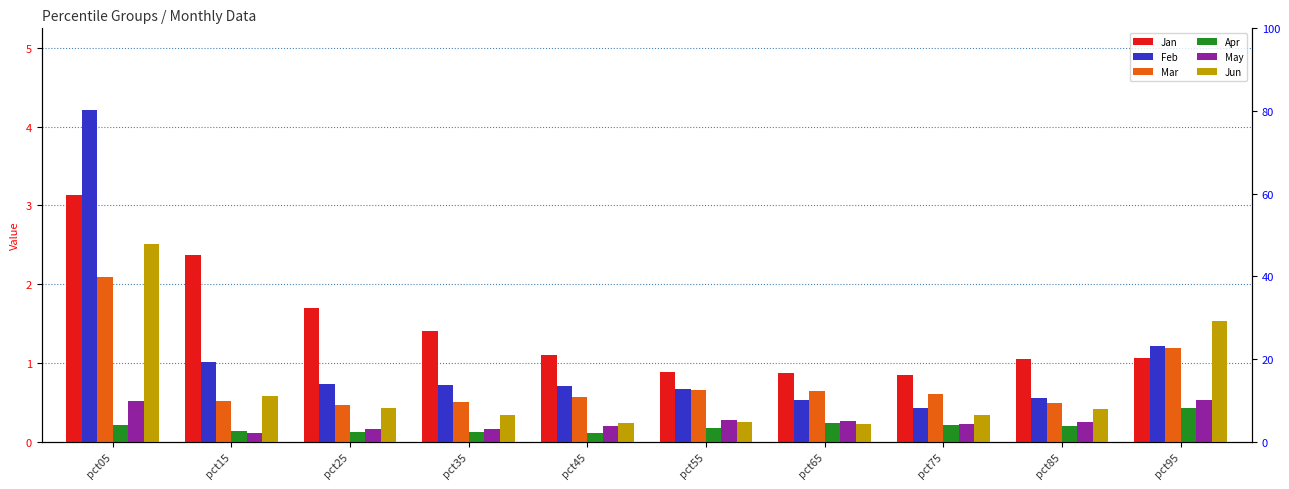

What is the value of the Feb bar at the 2nd from the left?

1.0